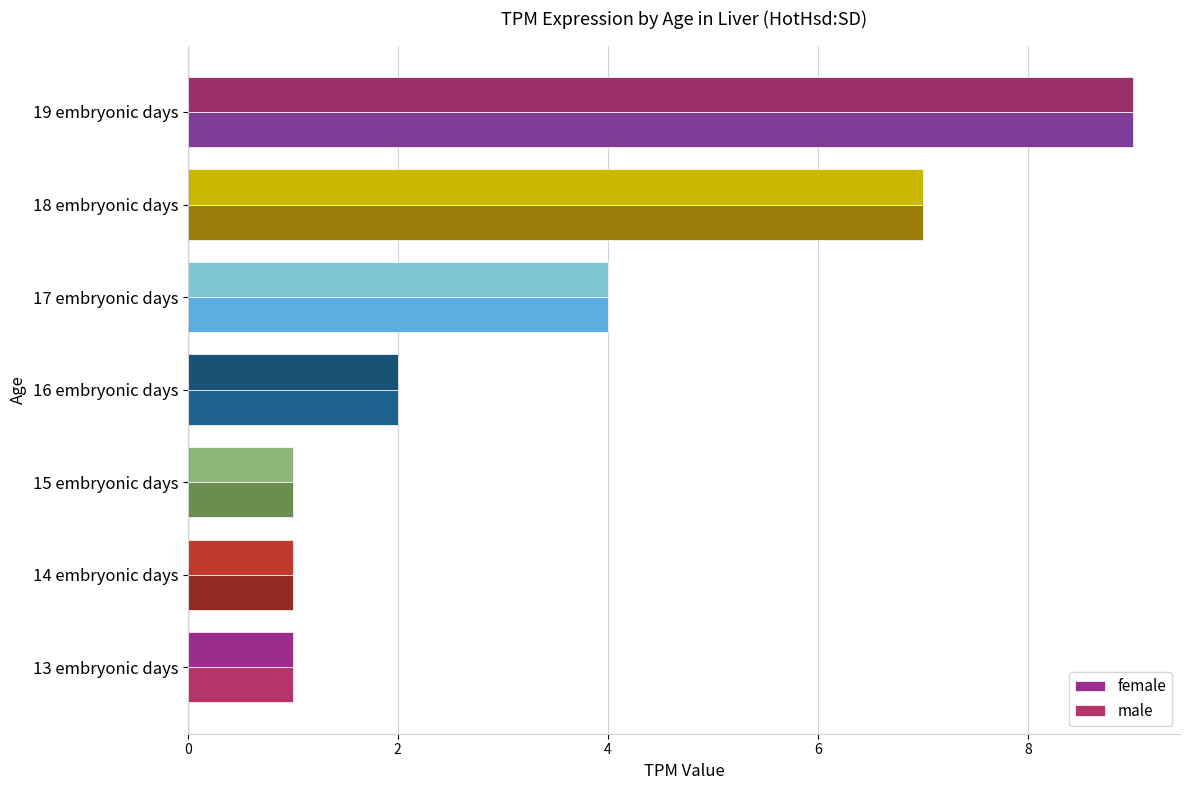

The value of male at 17 embryonic days is 4. True or false?

True